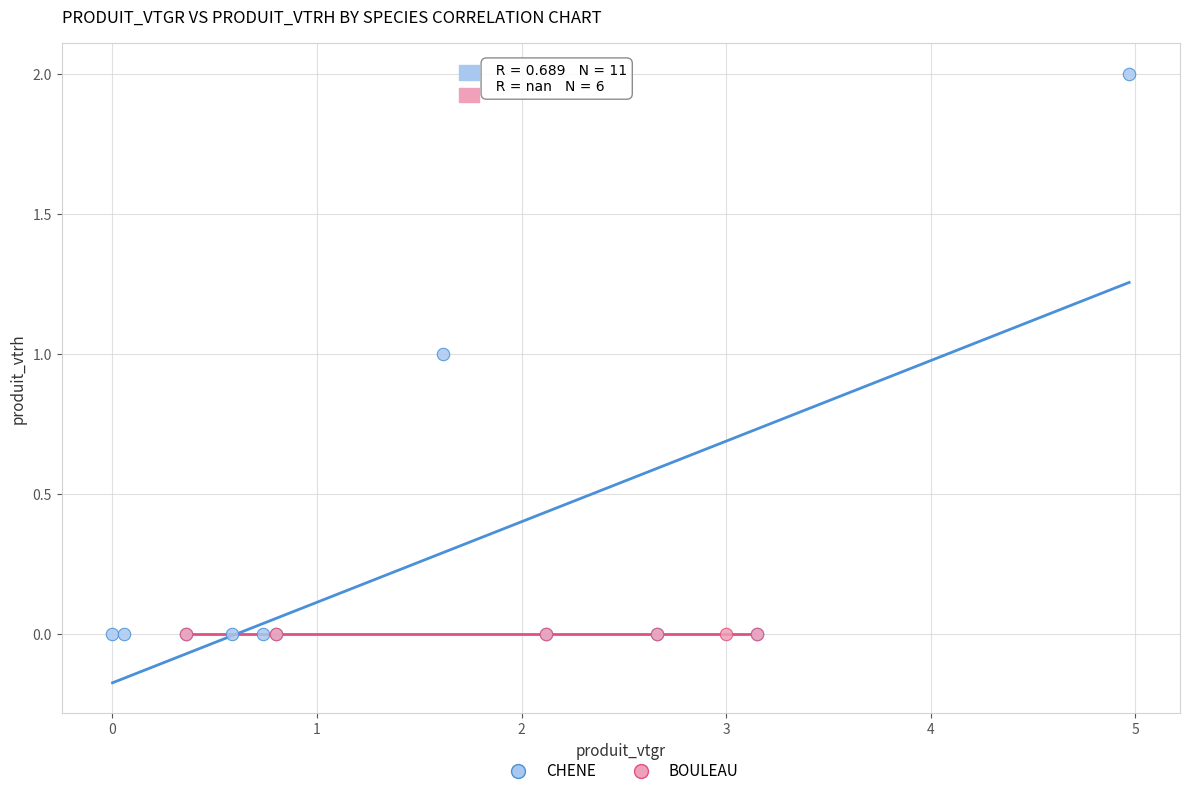

Which series contains the highest Y value?

CHENE